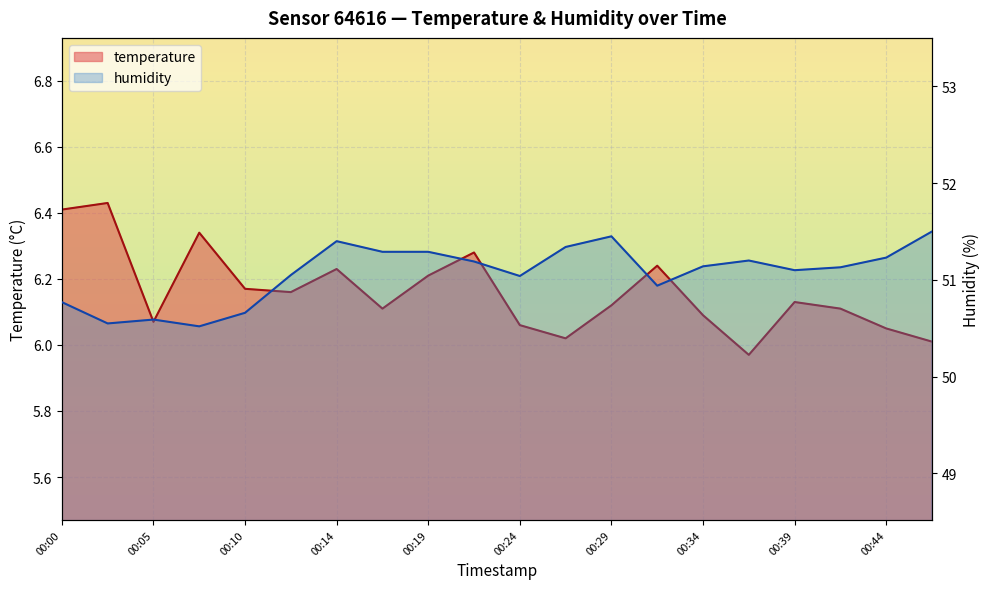

True or false: humidity and temperature intersect in this chart.

False